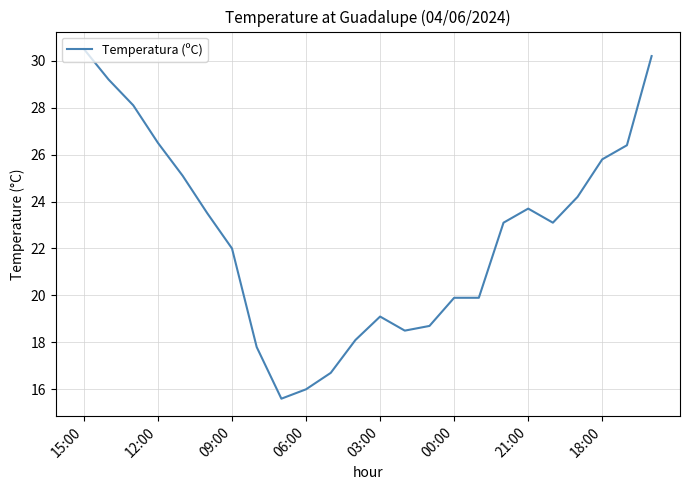

What is the difference between the maximum and minimum values?

14.9